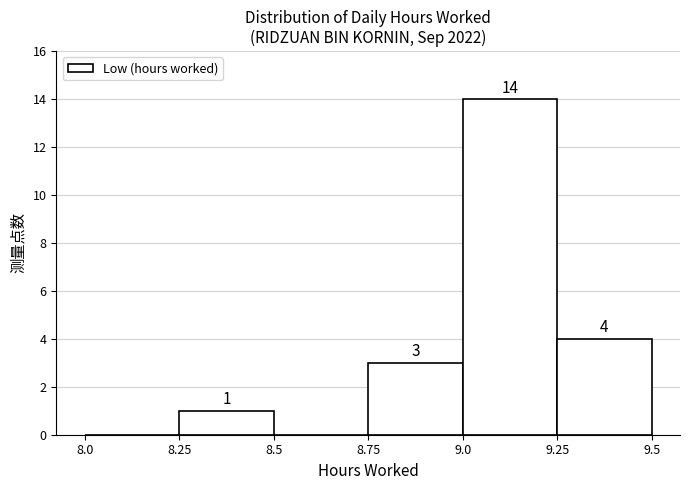

Which range on the x-axis has the tallest bar?

9.0 to 9.25